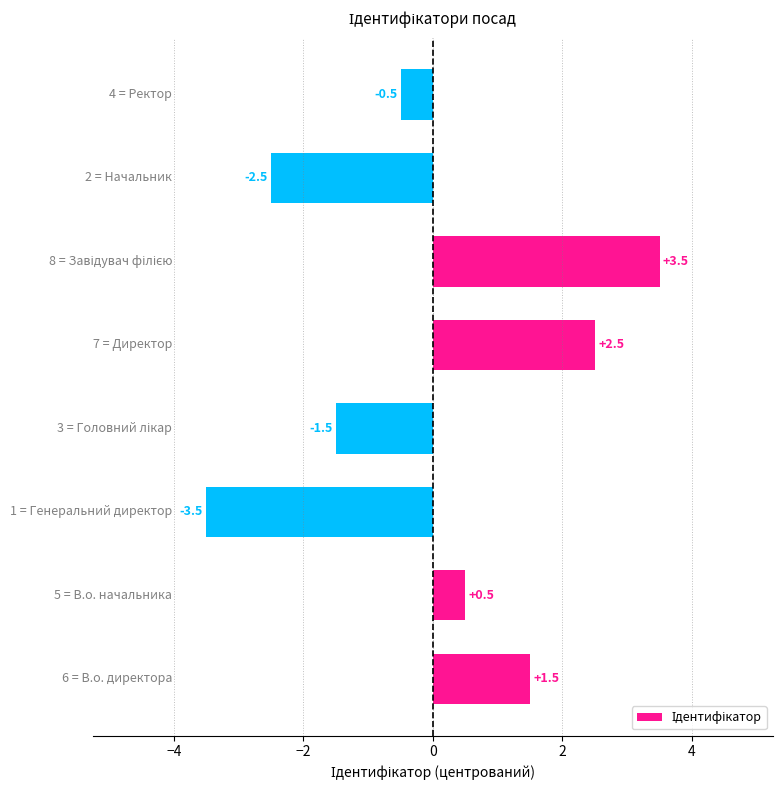

How many series are shown in this chart?

1